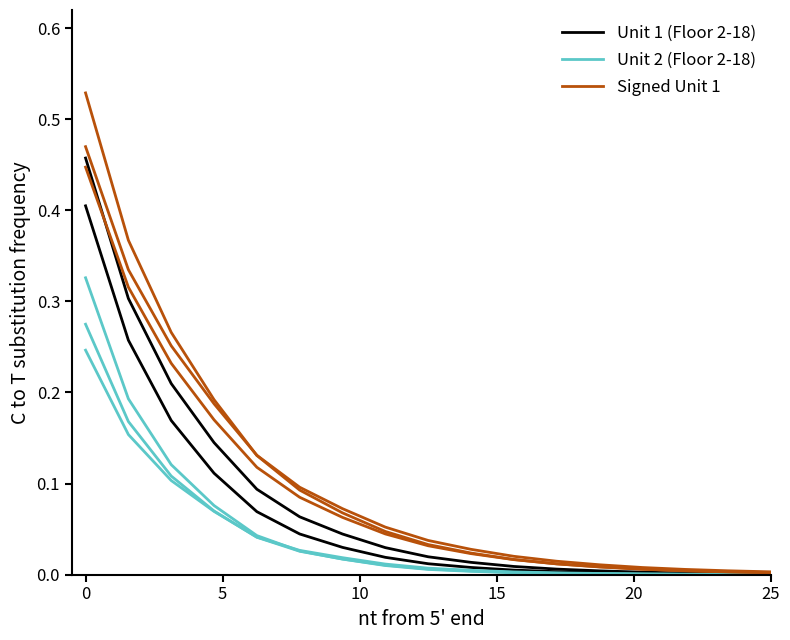

The Unit 2 (Floor 2-18) series shows 0.0 at 8. True or false?

False